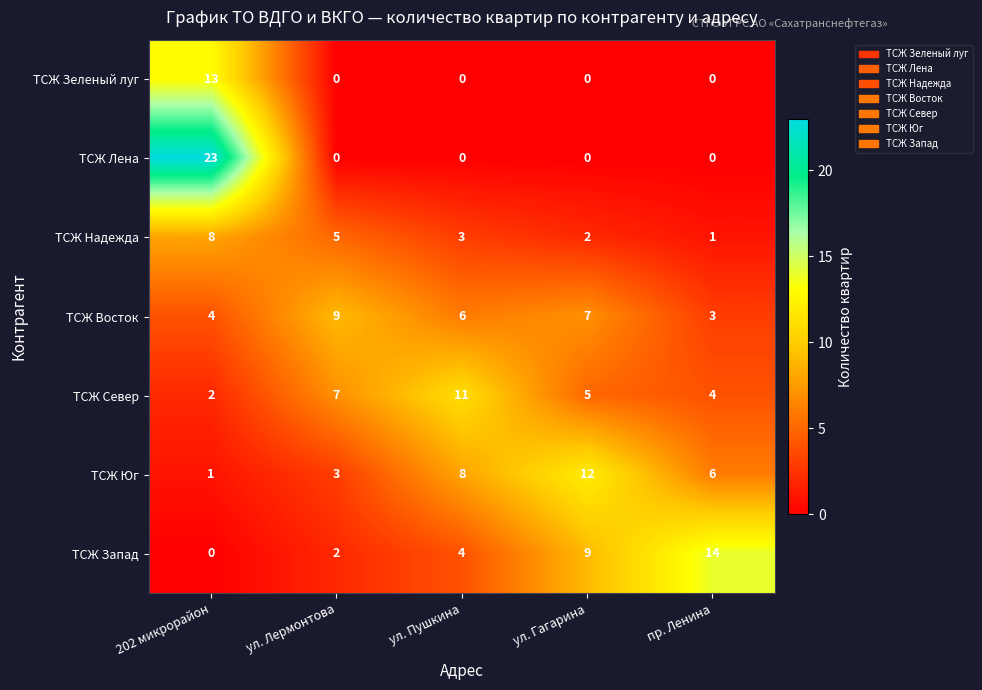

What is the average value of the ТСЖ Надежда series?

4